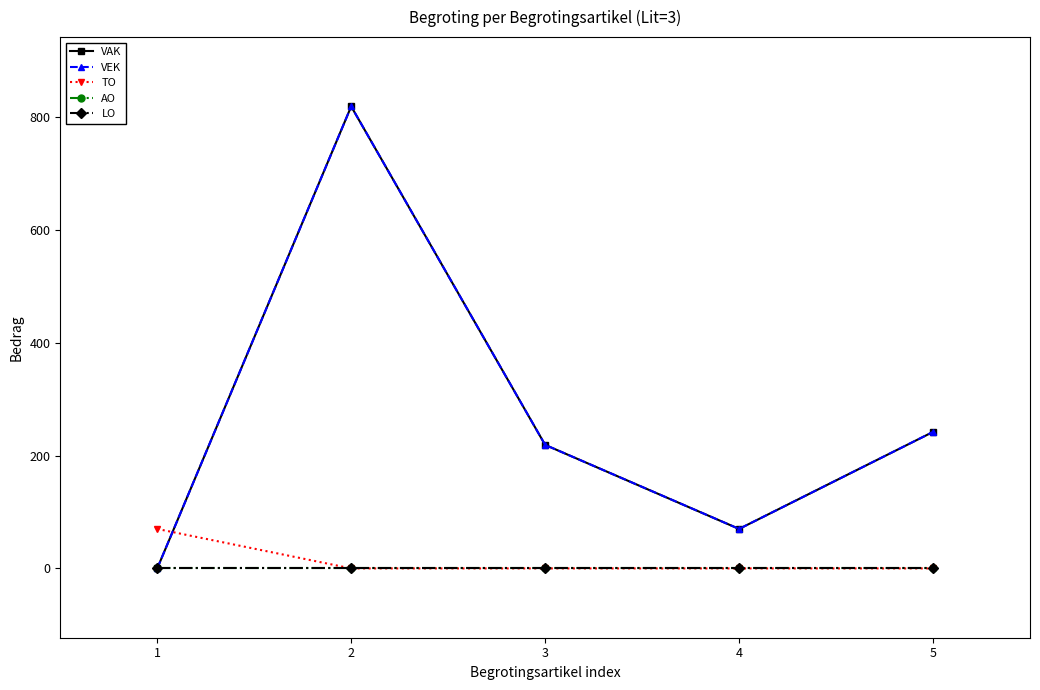

How many data points in VAK are less than 219?

2